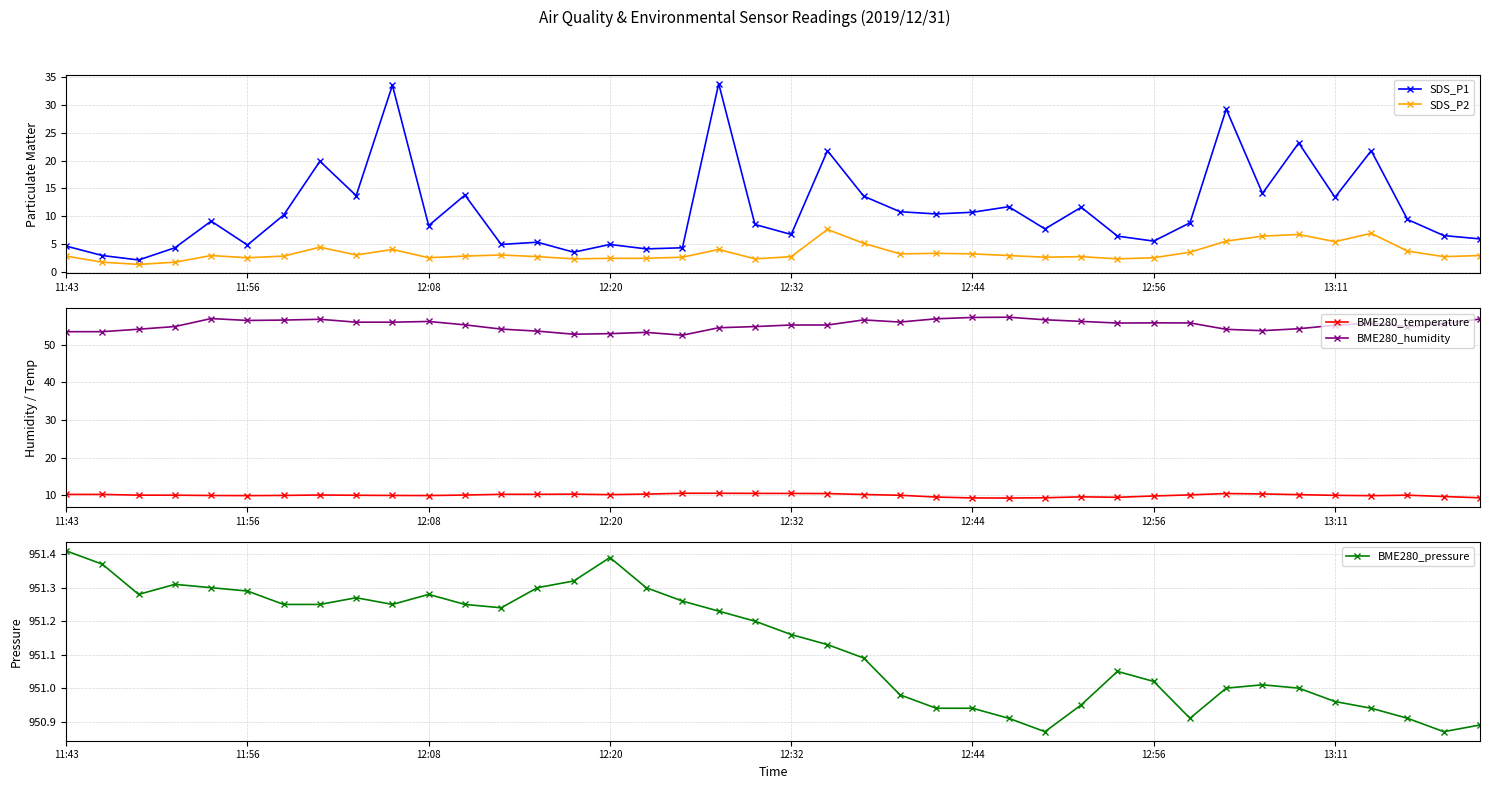

In SDS_P1, how many points are higher than both neighbors (excluding endpoints)?

13